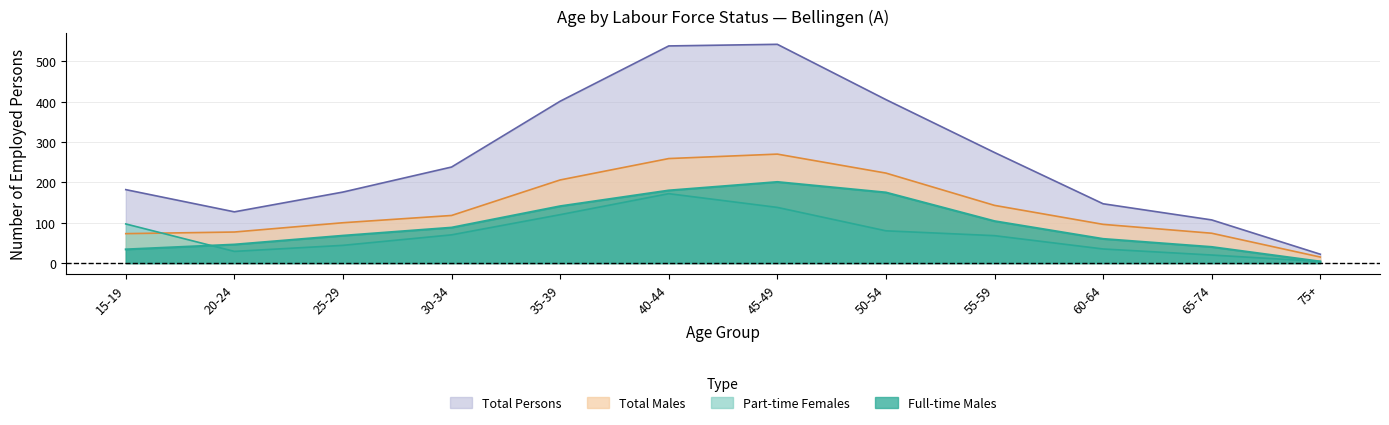

True or false: Full-time Males and Total Persons intersect in this chart.

False